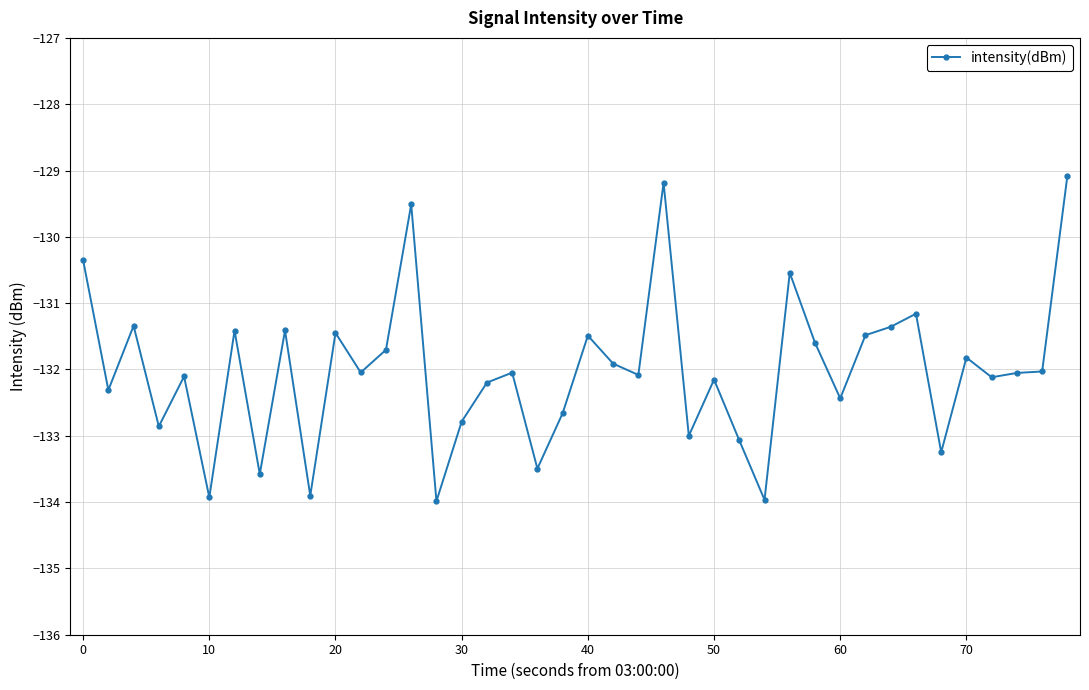

Count the number of data series in this chart.

1